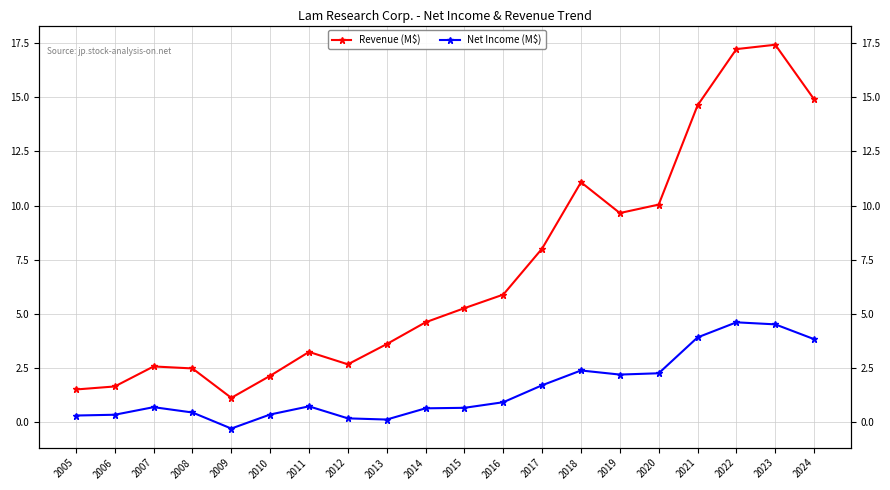

Is the value of Revenue (M$) at 2009 greater than the value of Net Income (M$) at 2016?

Yes